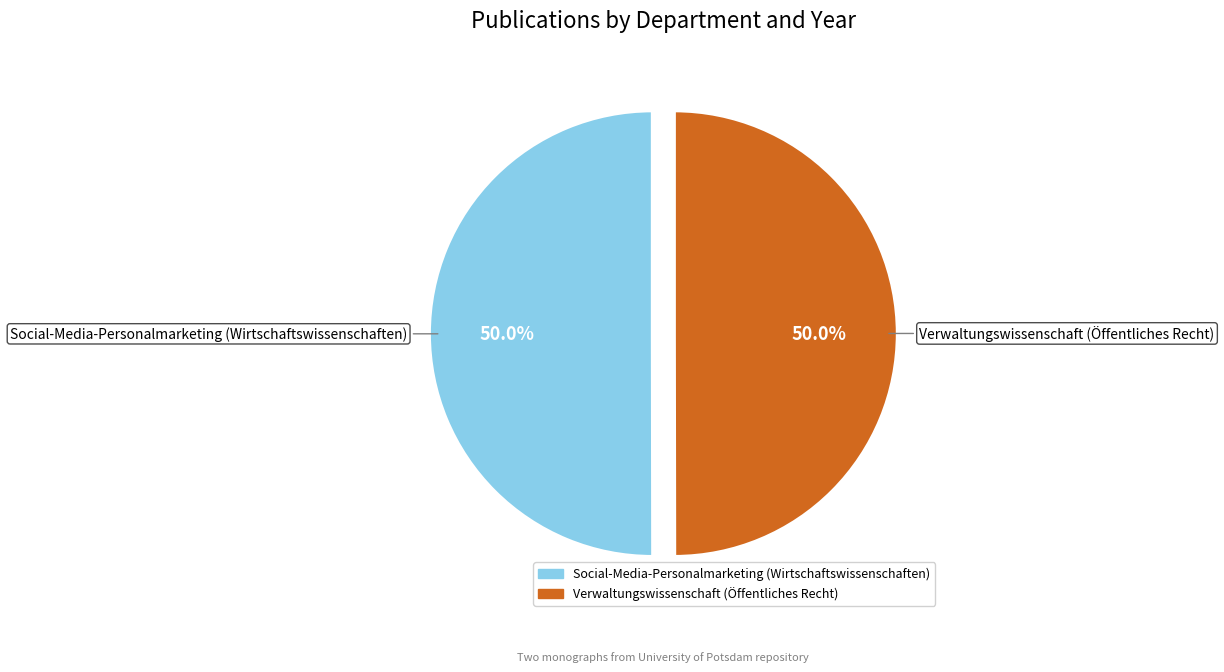

What percentage is the Social-Media-Personalmarketing (Wirtschaftswissenschaften) slice, to the nearest percent?

50%